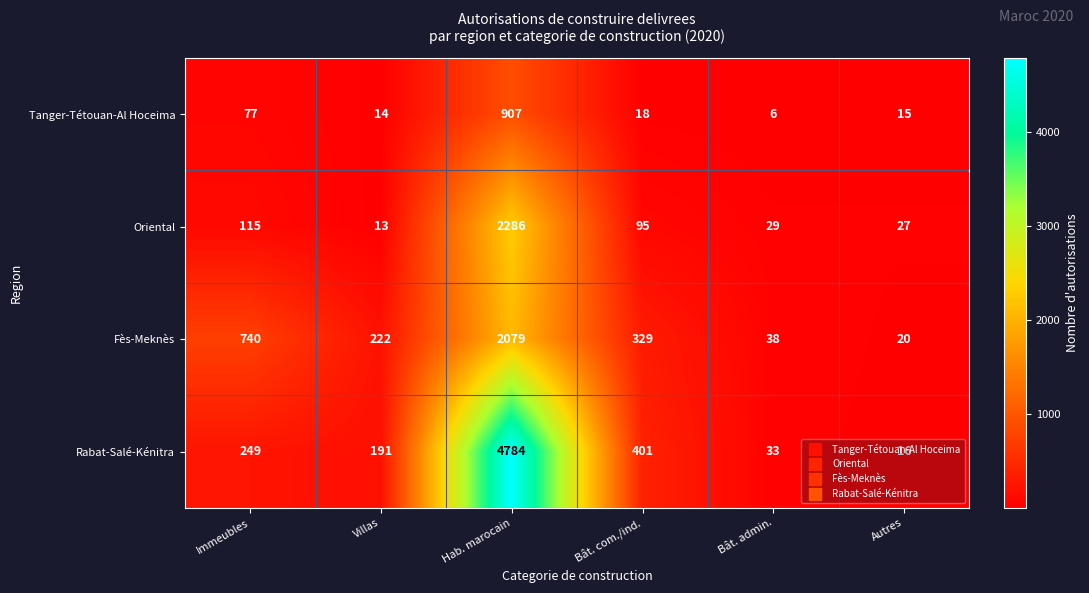

List the series in order of their overall mean, highest first.

Rabat-Salé-Kénitra, Fès-Meknès, Oriental, Tanger-Tétouan-Al Hoceima